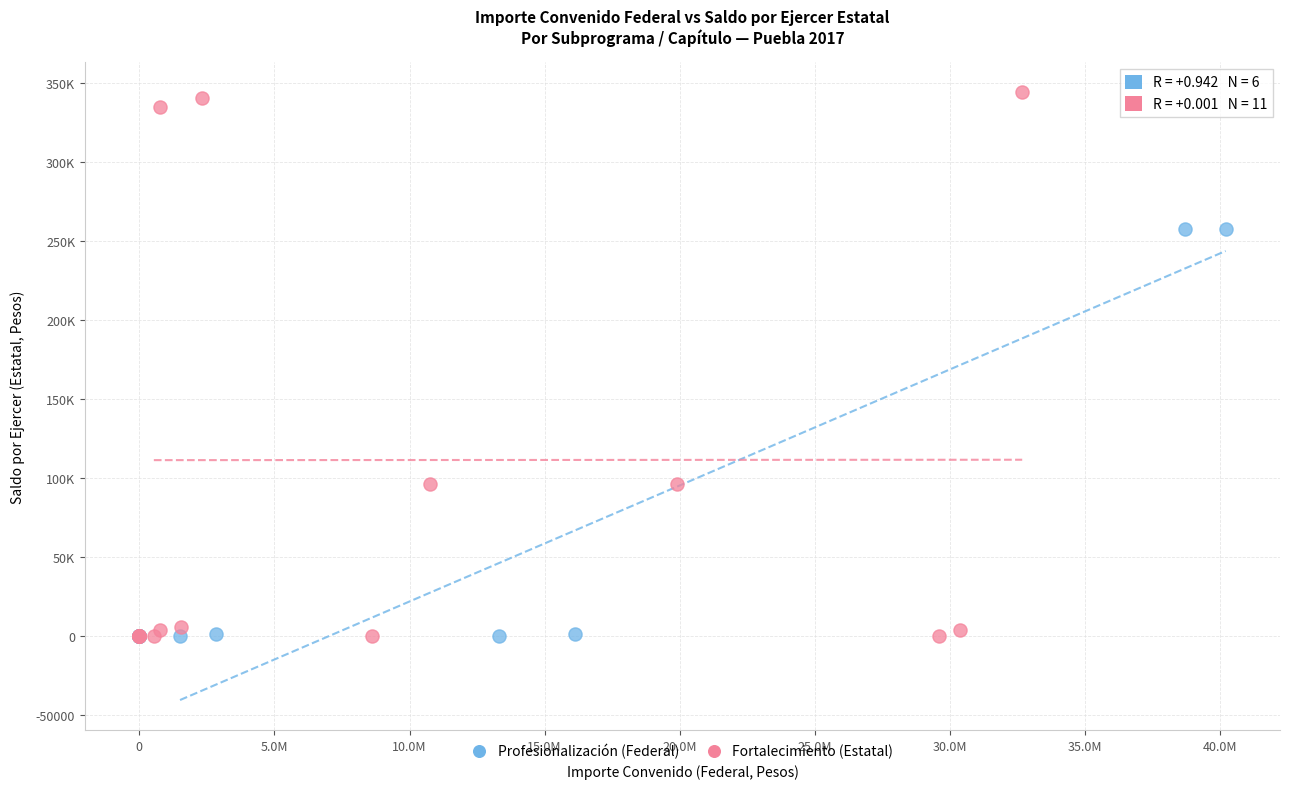

Which series has the largest Y range (max minus min)?

Fortalecimiento (Estatal)